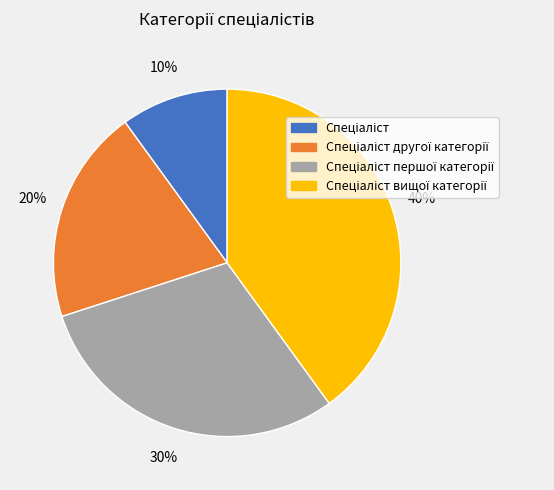

Is there a majority slice in this chart?

No